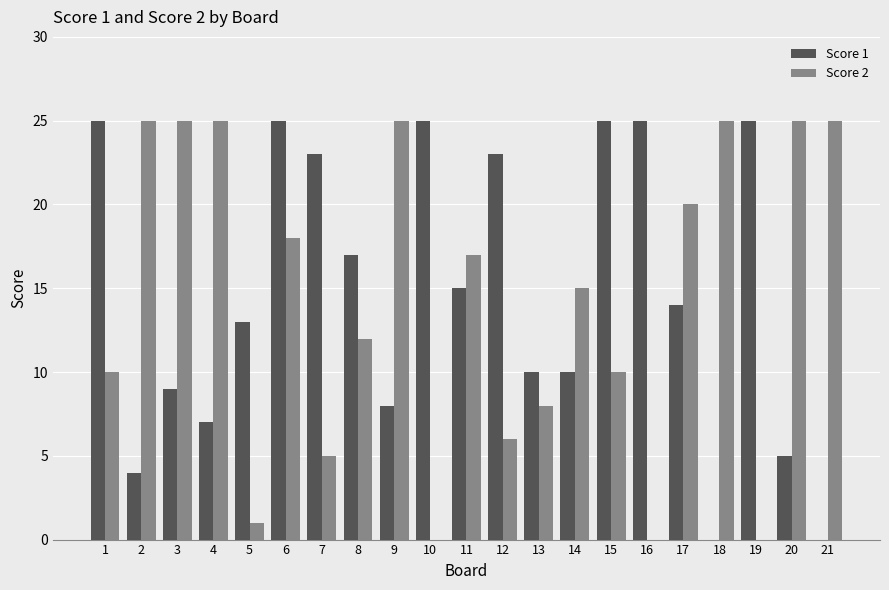

At which category is the sum across all series the highest?

6